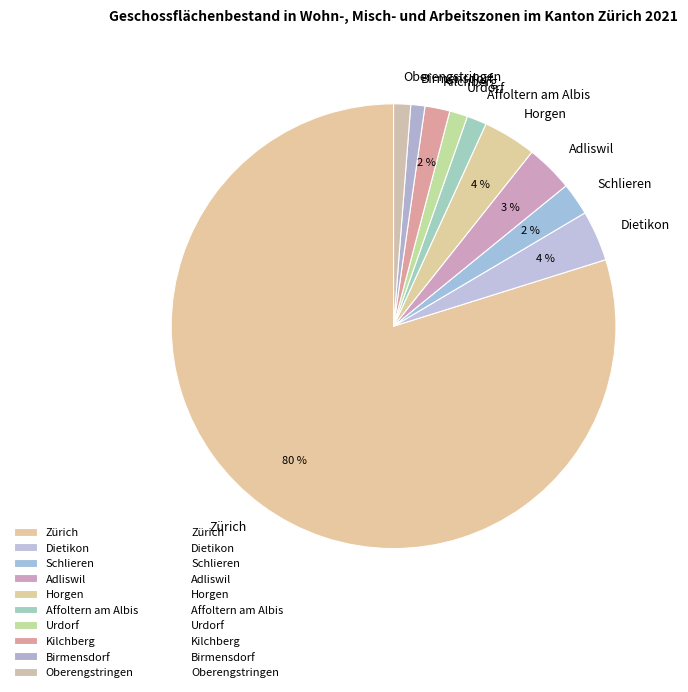

What is the largest slice in the pie chart?

Zürich